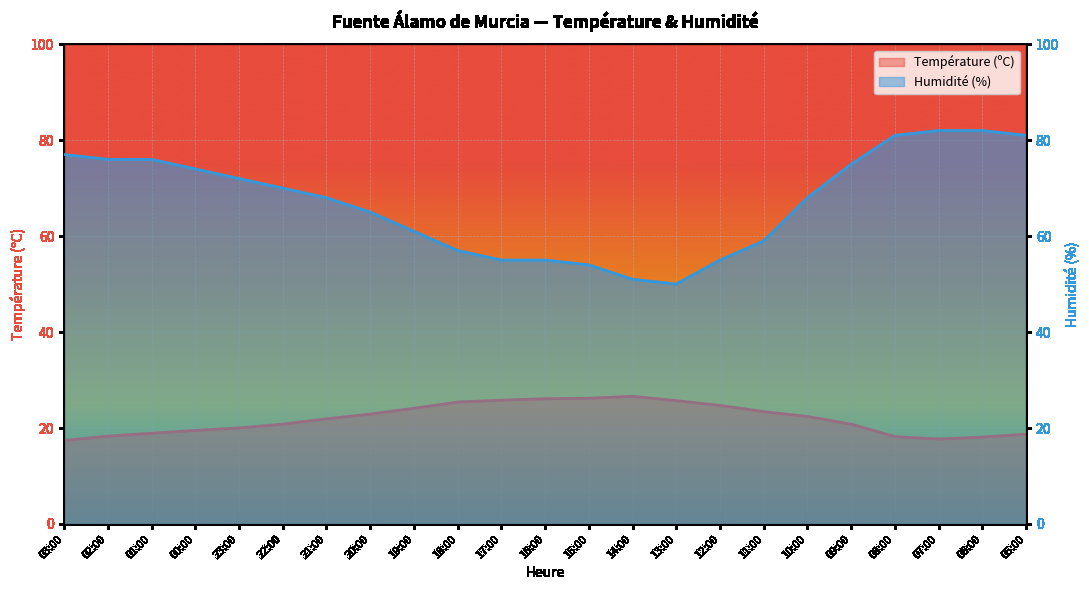

Which category has the highest value in the Température (ºC) series?

14:00